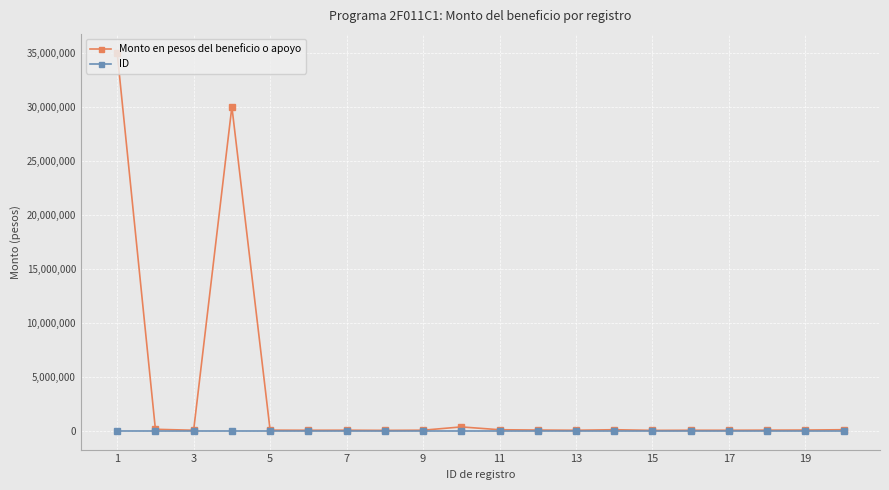

What is the greatest value displayed?

35000000